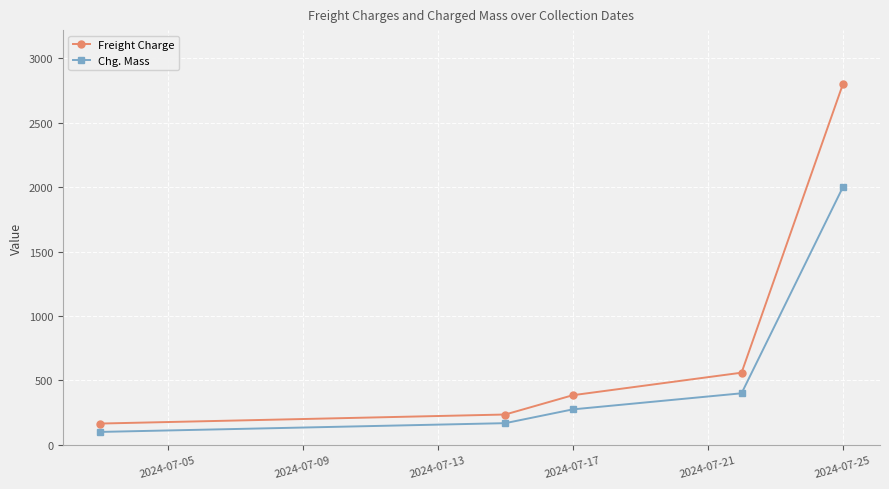

Which series has the largest range (max minus min)?

Freight Charge